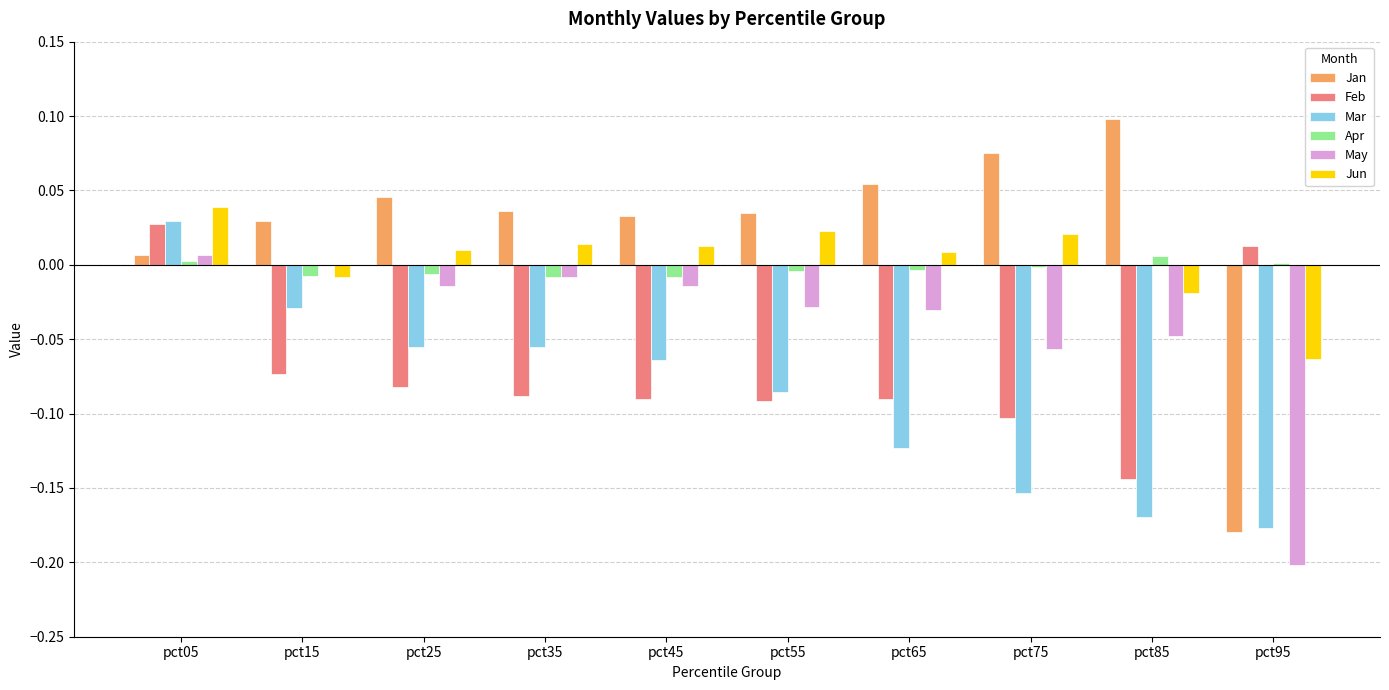

Which series changed the most between pct85 and pct95?

Jan